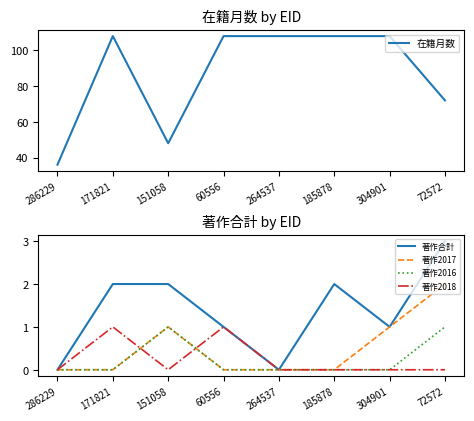

What position from the left is 60556?

4